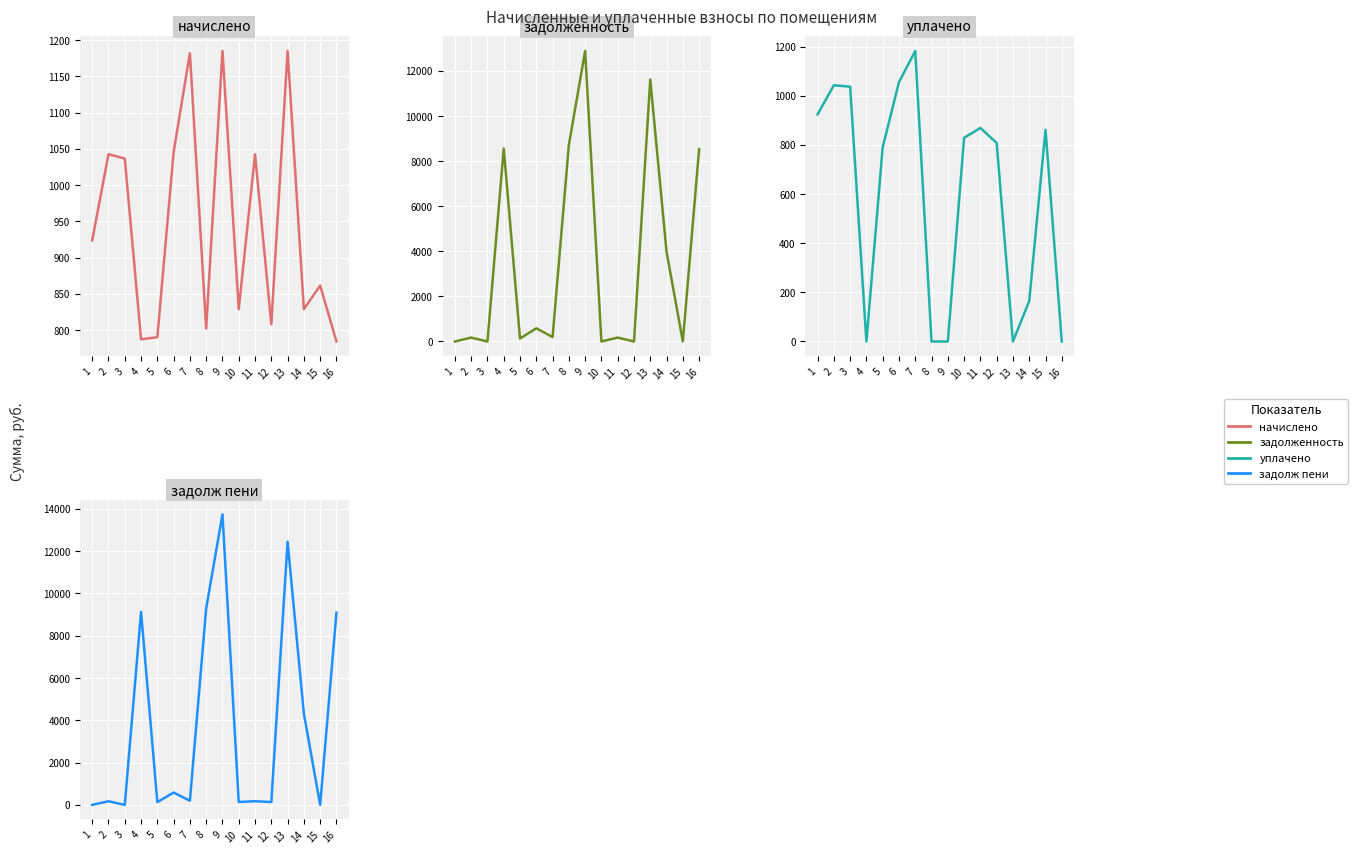

Between which two adjacent categories do уплачено (col_4) and задолженность (col_1) first intersect?

3 and 4